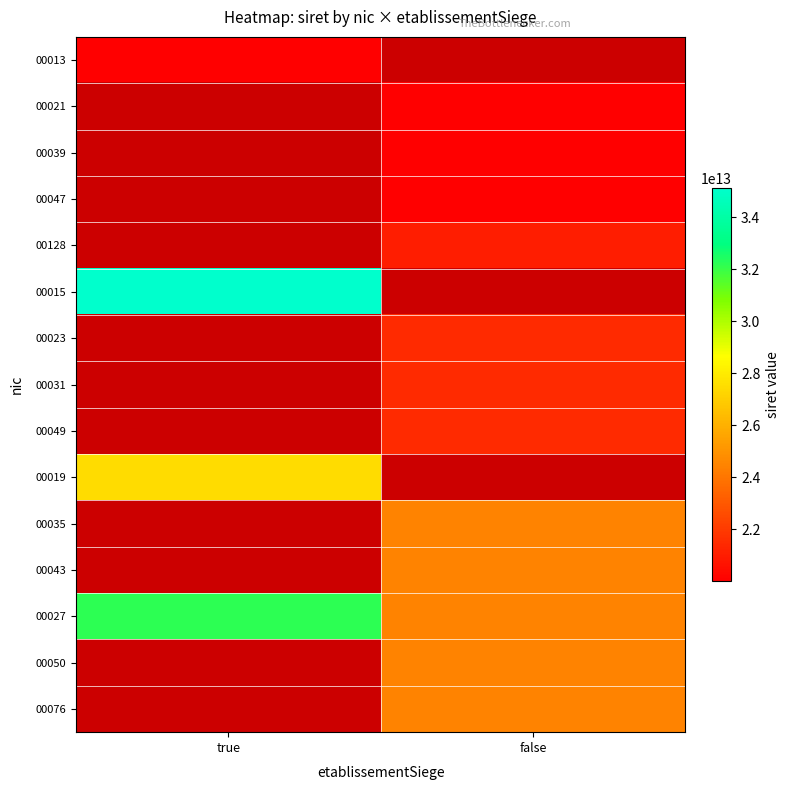

Count the number of data series in this chart.

15